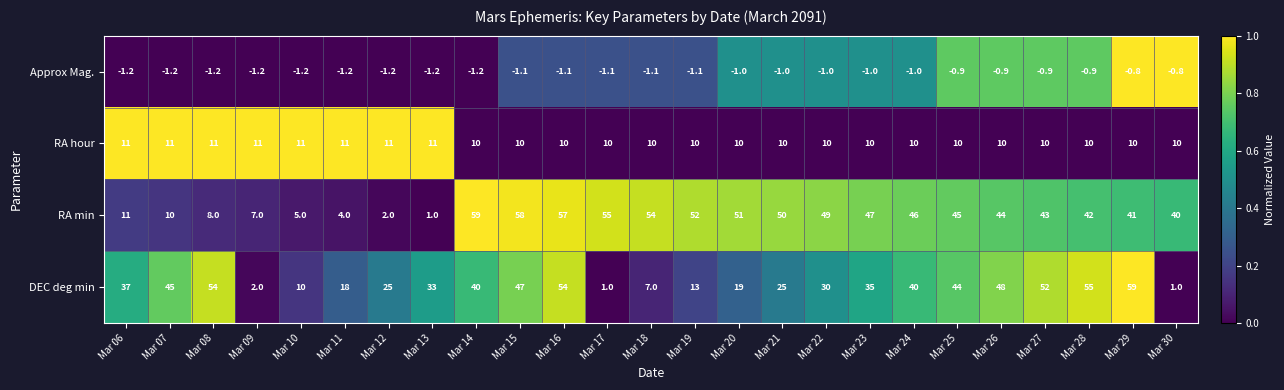

What is the total value across all series at Mar 24?

95.0